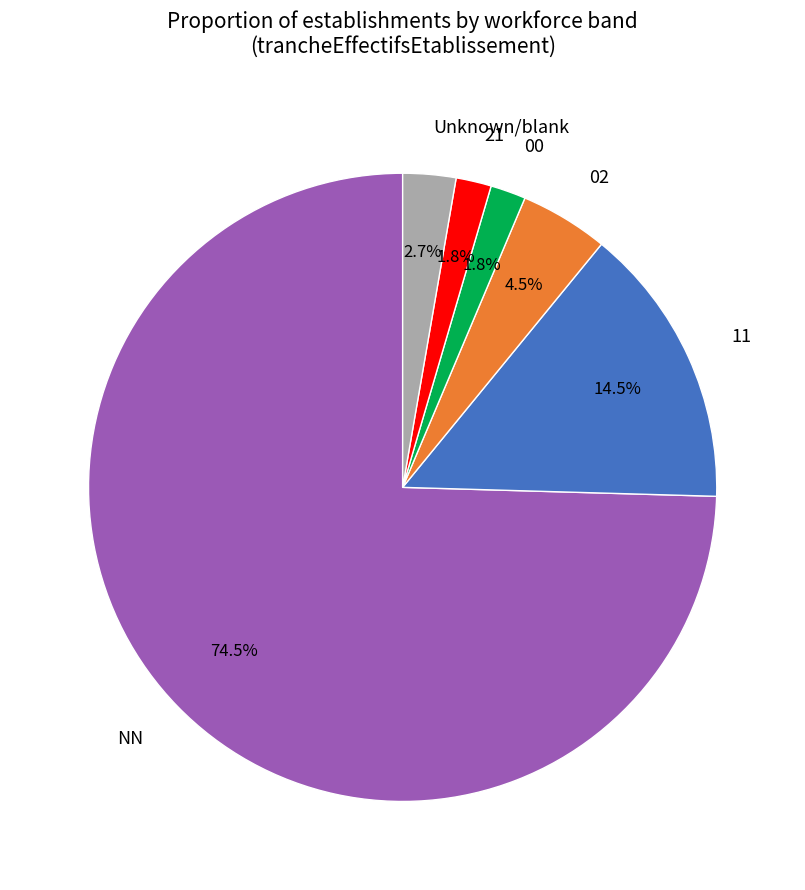

How many segments does this pie chart have?

6